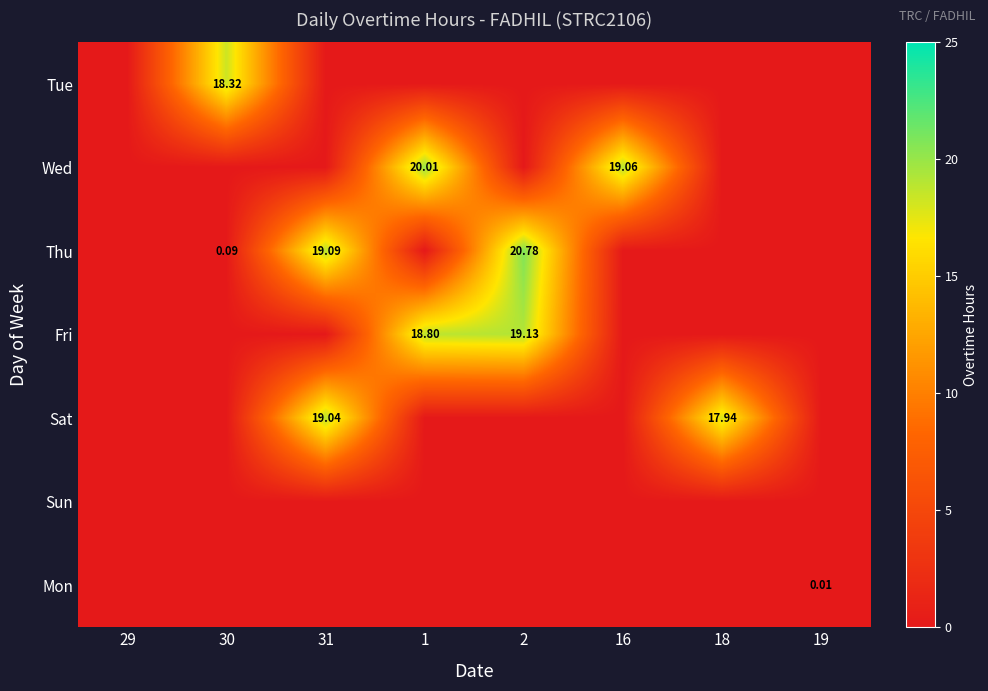

What is the difference between the maximum and second lowest values in the Wed series?

20.0